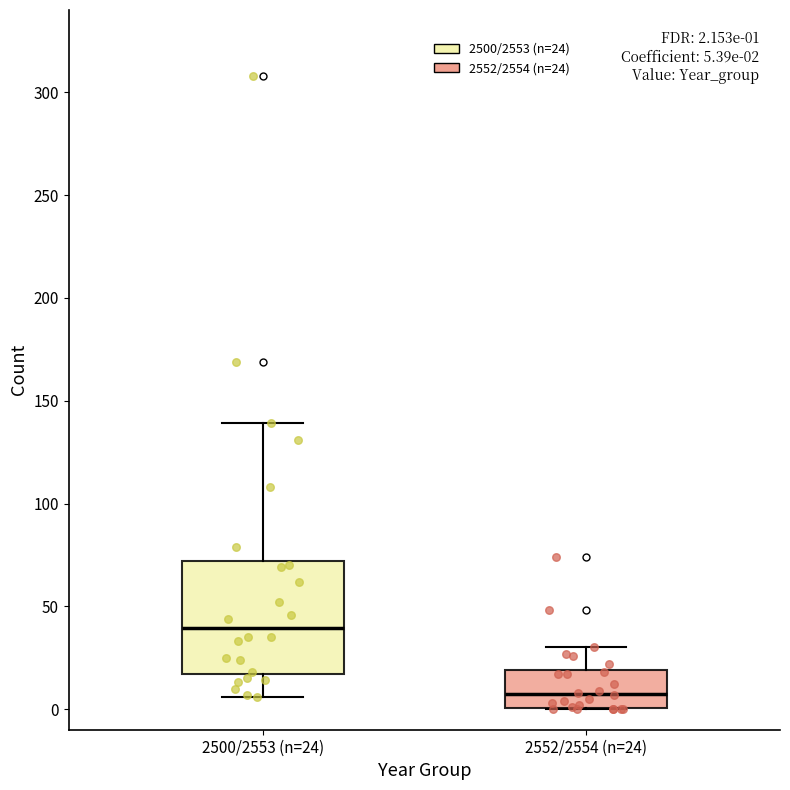

Which box has the highest median line?

2500/2553 (n=24)